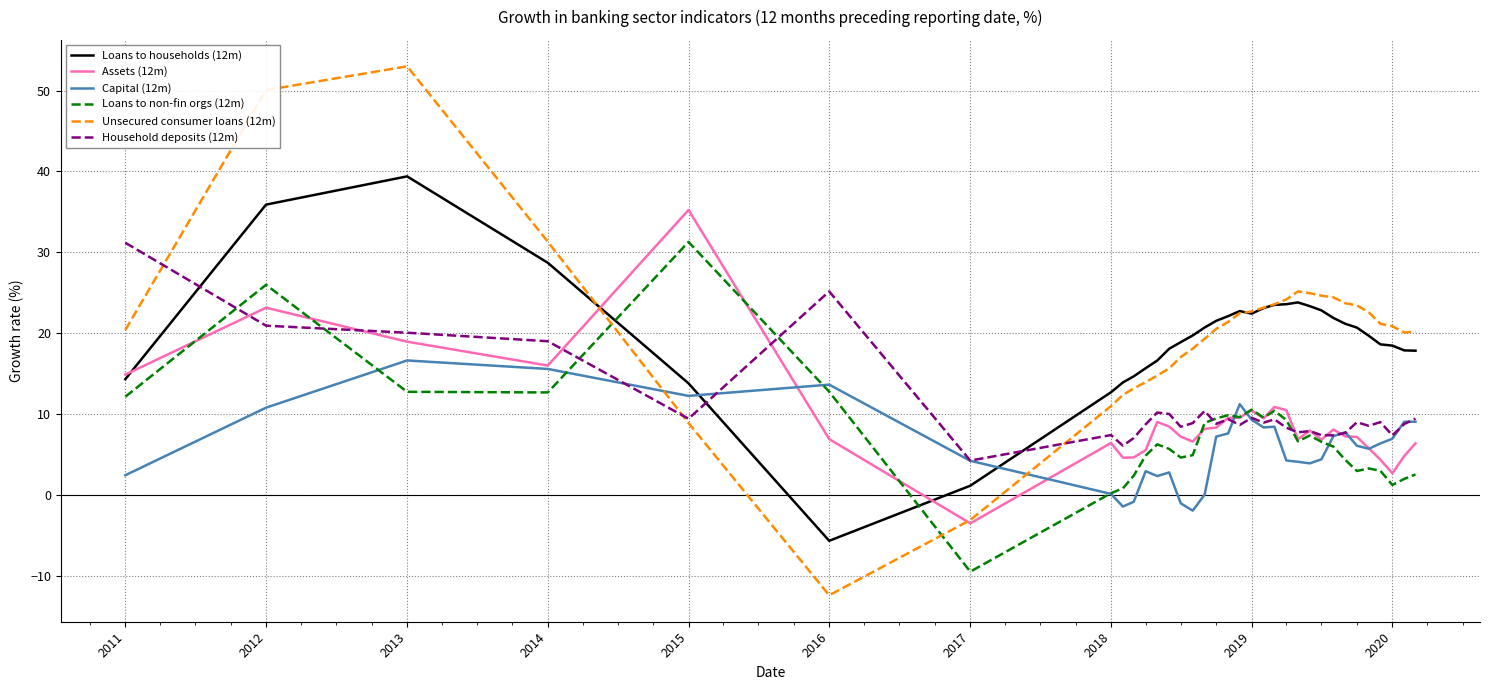

What is the lowest value of the Household deposits (12m) series?

4.2